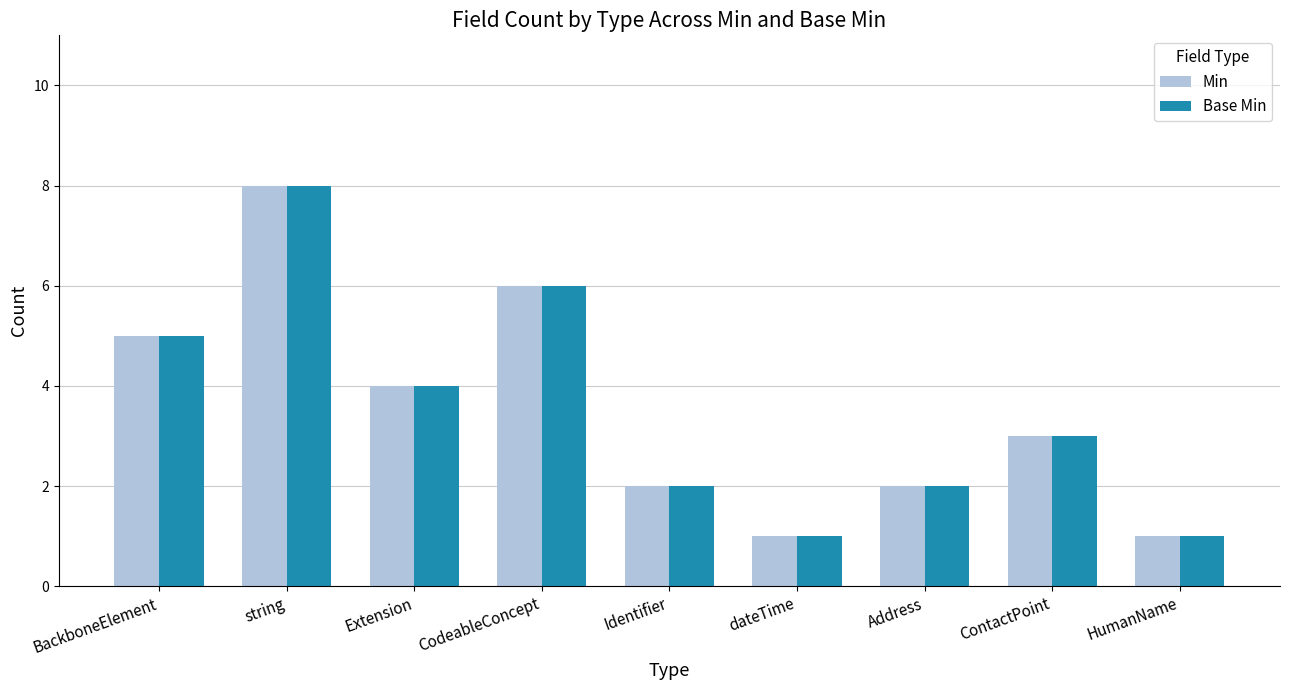

Reading right to left, transcribe all the data shown in this chart.

Min: 1	3	2	1	2	6	4	8	5
Base Min: 1	3	2	1	2	6	4	8	5